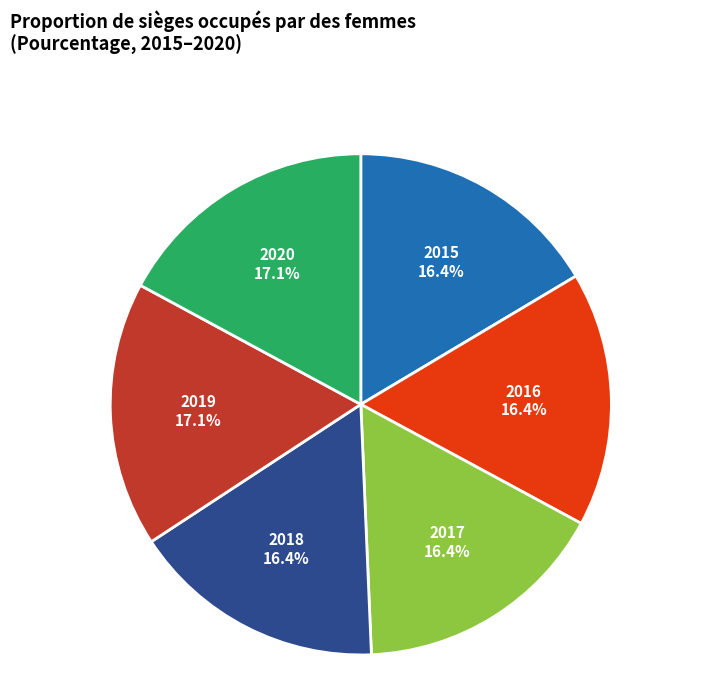

Does any single category account for the majority?

No